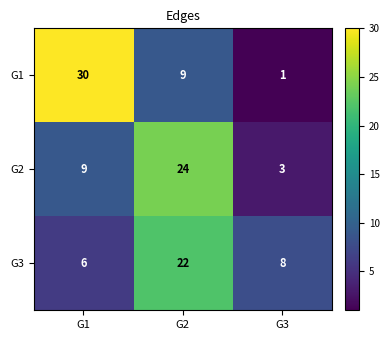

Is the value of G1 at G3 greater than the value of G3 at G2?

No